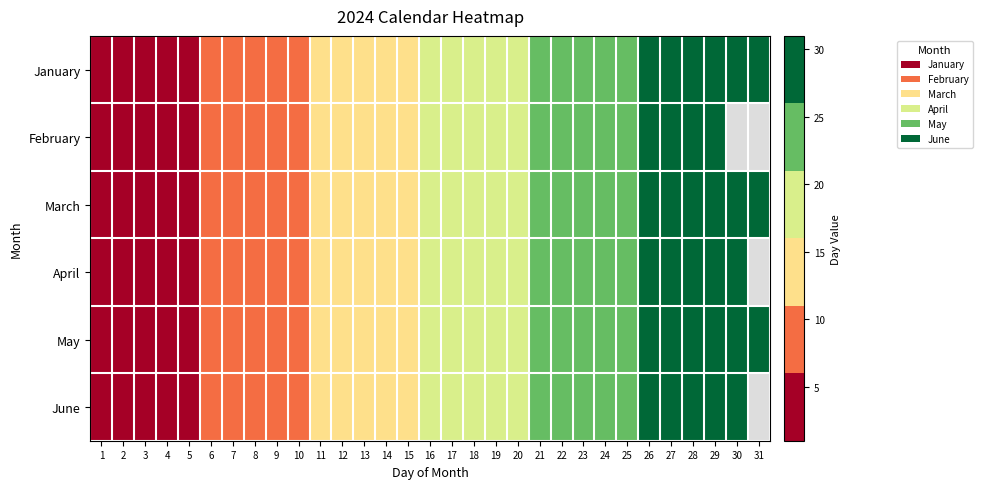

At which category does the chart reach its minimum across all series?

30